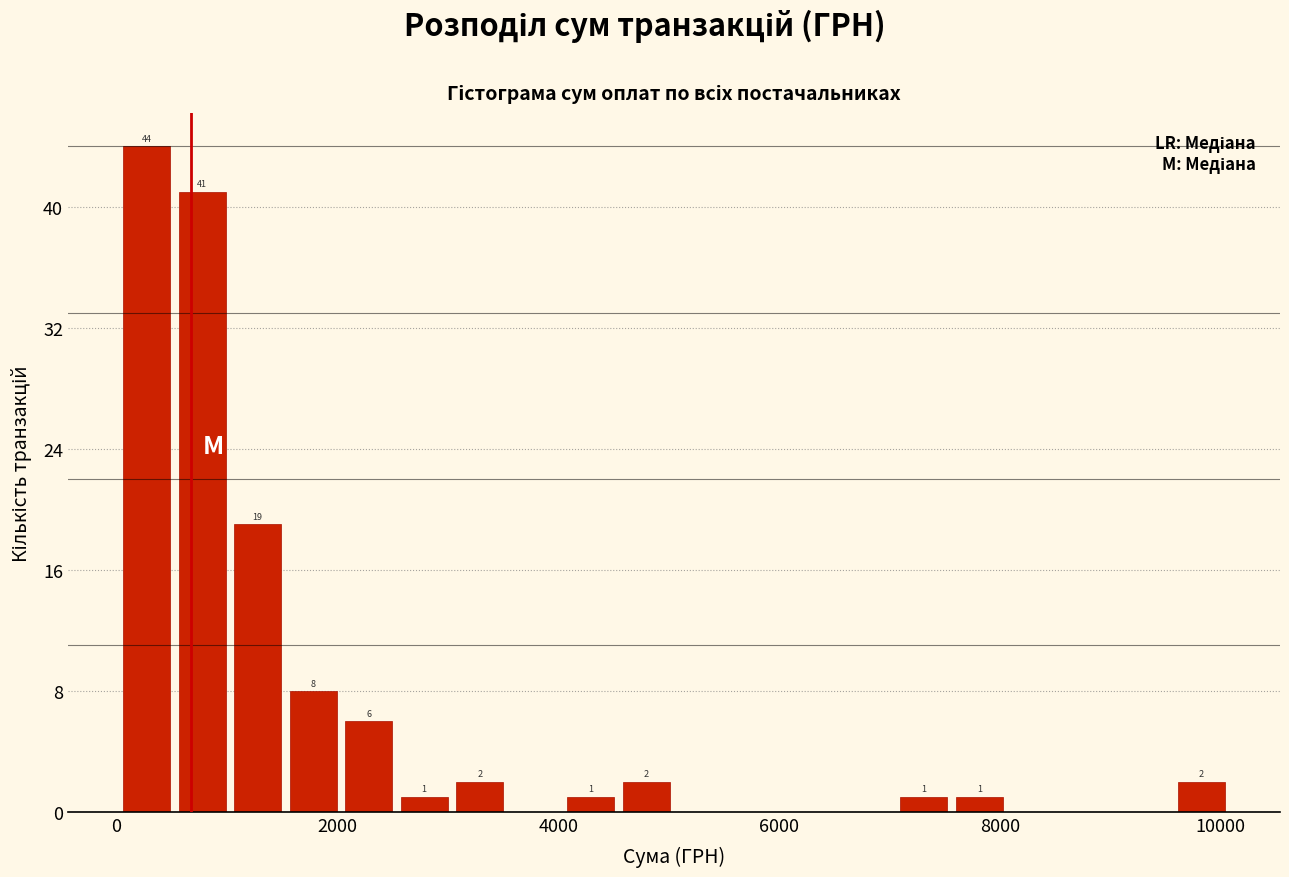

Around what value on the x-axis is the tallest bar? Give the approximate position of its centre, as read against the axis.

200